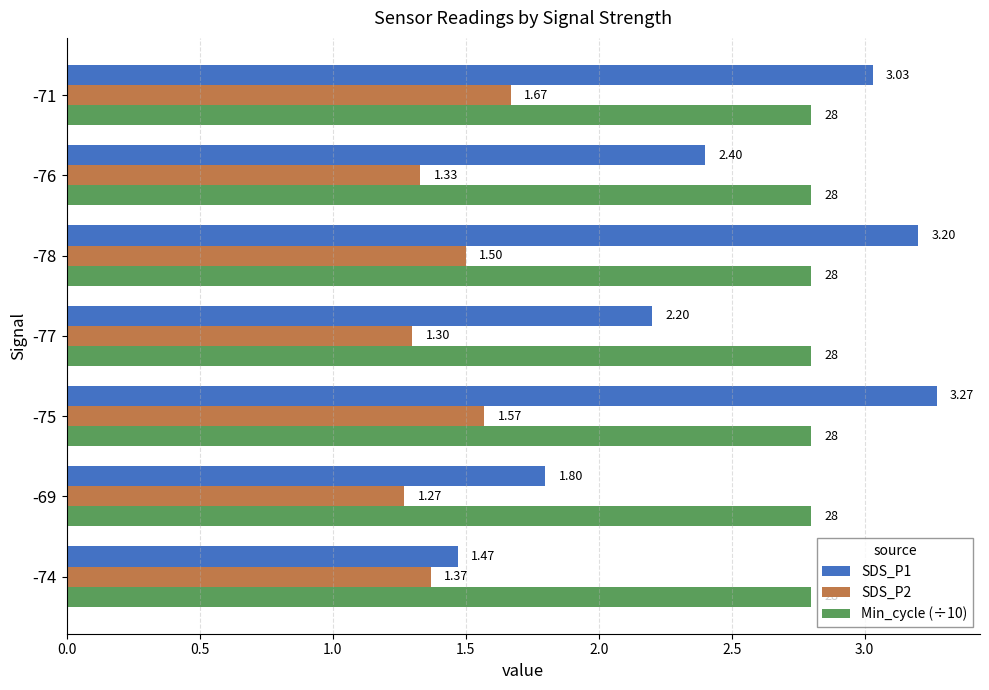

Which series changed the most between -69 and -76?

SDS_P1